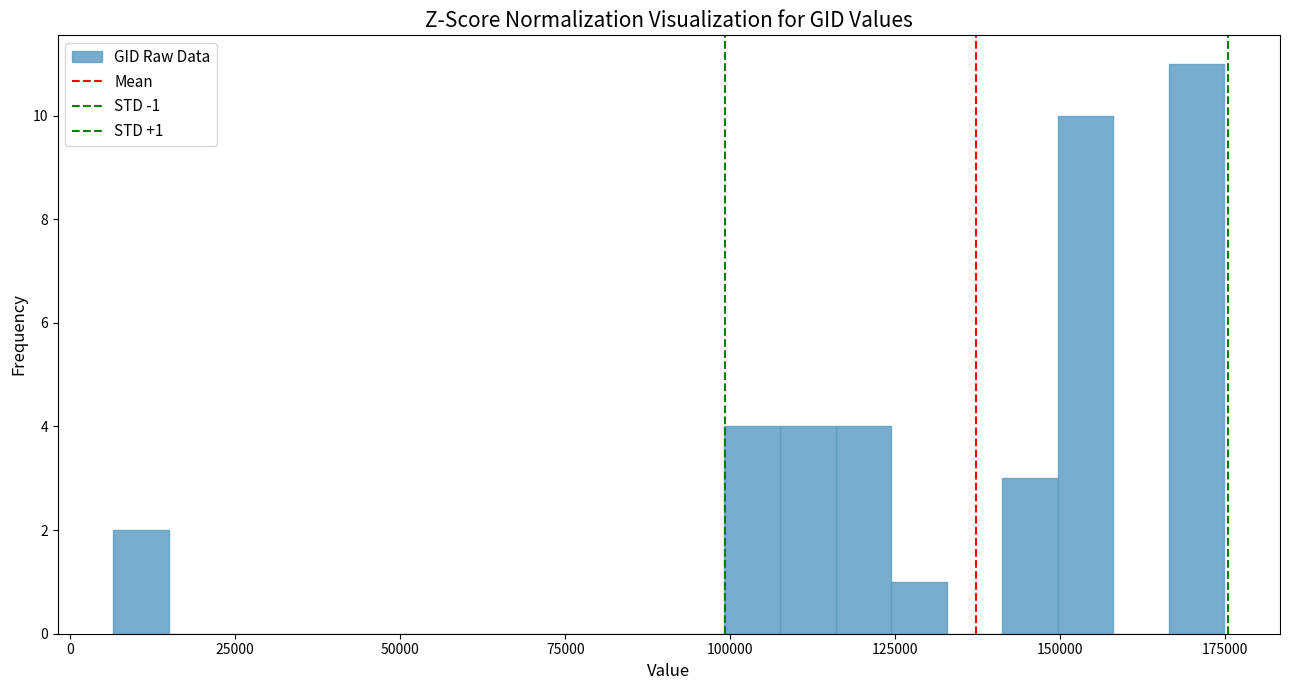

Read against the x-axis, roughly where is the centre of the tallest bar?

170000